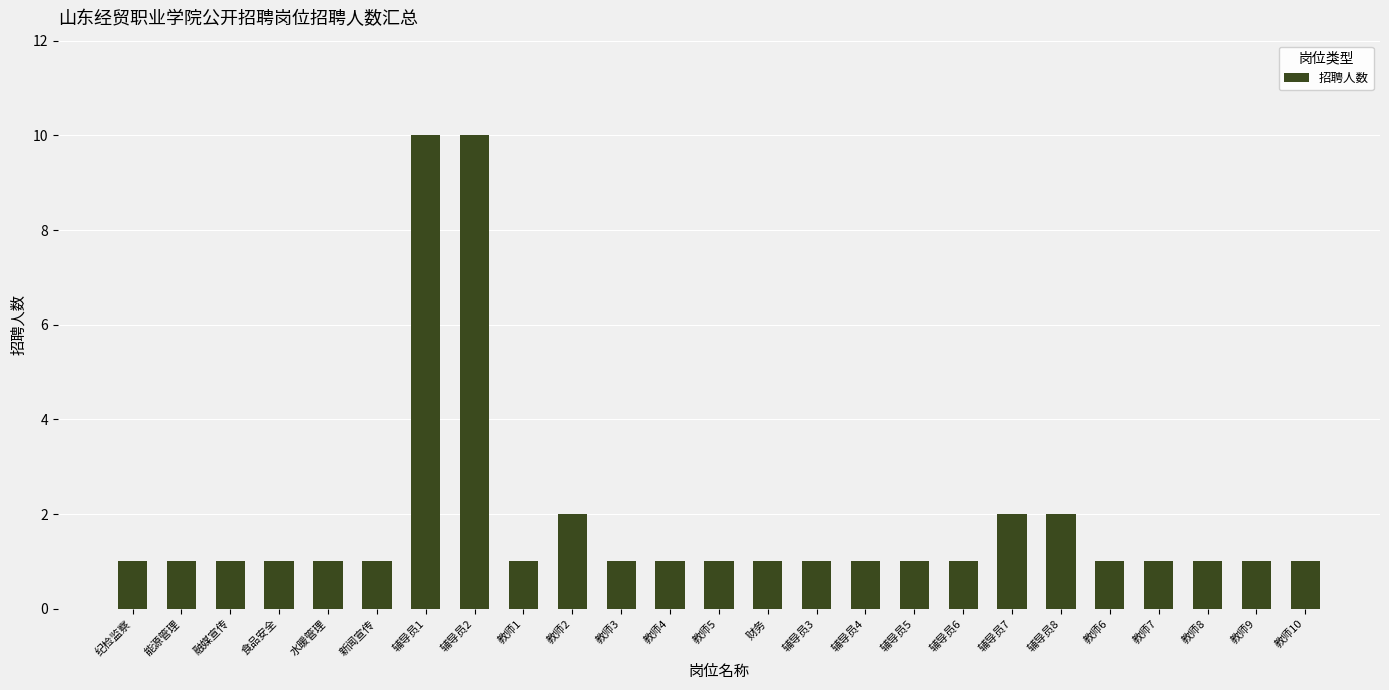

Count the values in the range 1 to 2.

23